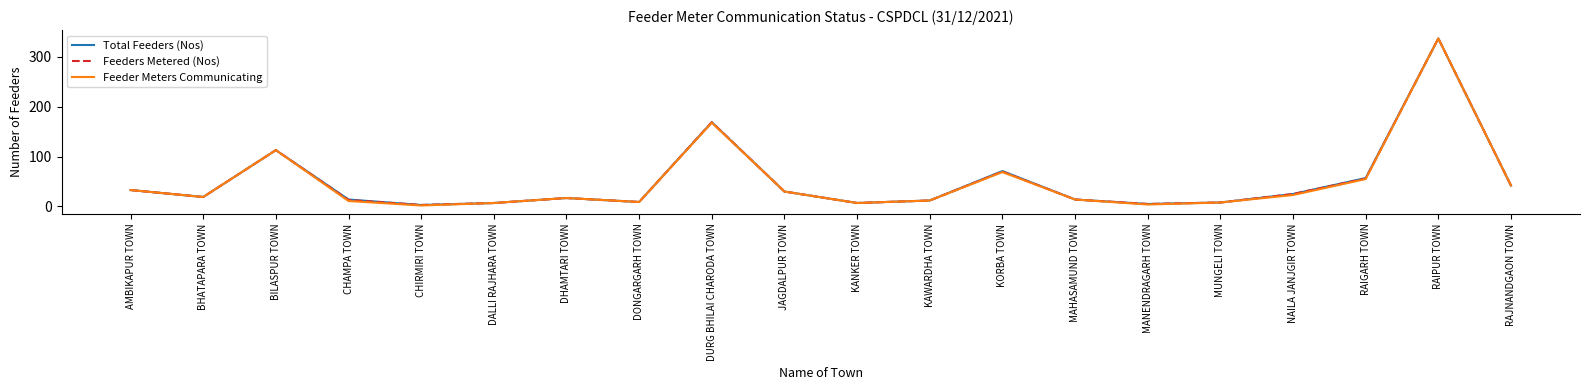

What are all the series names shown in the legend?

Total Feeders (Nos), Feeders Metered (Nos), Feeder Meters Communicating